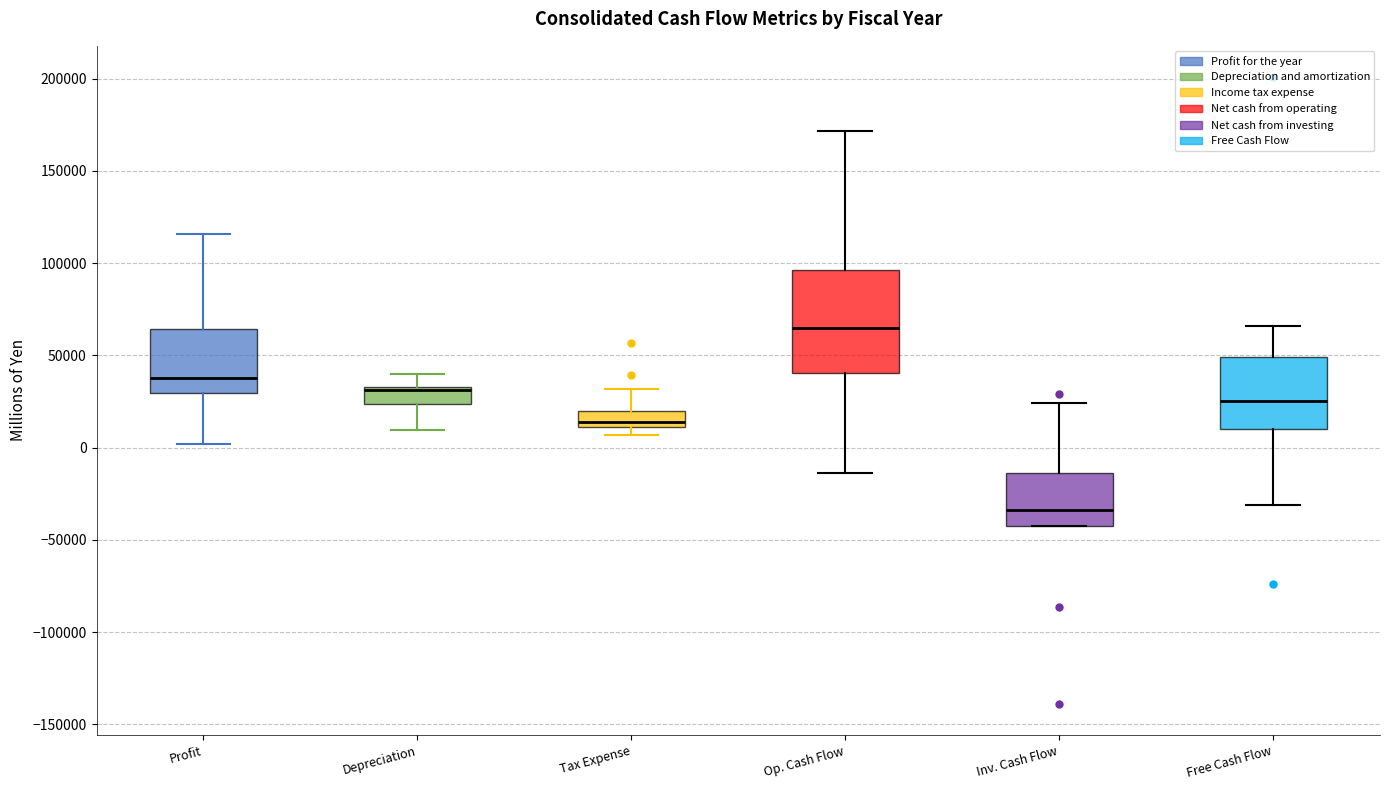

Reading left to right, transcribe this box plot: for each box, give where its median line is, the range the box spans, and where its two whiskers end, as read against the y-axis. The values are not printed on the chart, so give them approximately, as read against the axis.

Profit: median 40000, box 30000 to 65000, whiskers 0 to 115000
Depreciation: median 30000, box 25000 to 35000, whiskers 10000 to 40000
Tax Expense: median 15000, box 10000 to 20000, whiskers 5000 to 30000
Op. Cash Flow: median 65000, box 40000 to 95000, whiskers -15000 to 170000
Inv. Cash Flow: median -35000, box -40000 to -15000, whiskers -40000 to 25000
Free Cash Flow: median 25000, box 10000 to 50000, whiskers -30000 to 65000